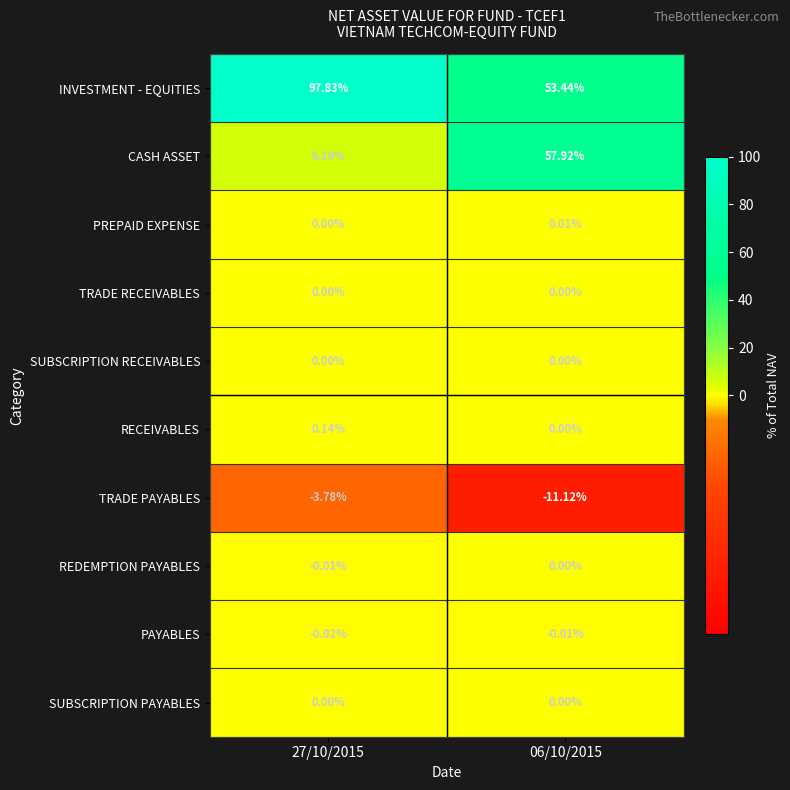

Which series has the largest total across all categories?

INVESTMENT - EQUITIES